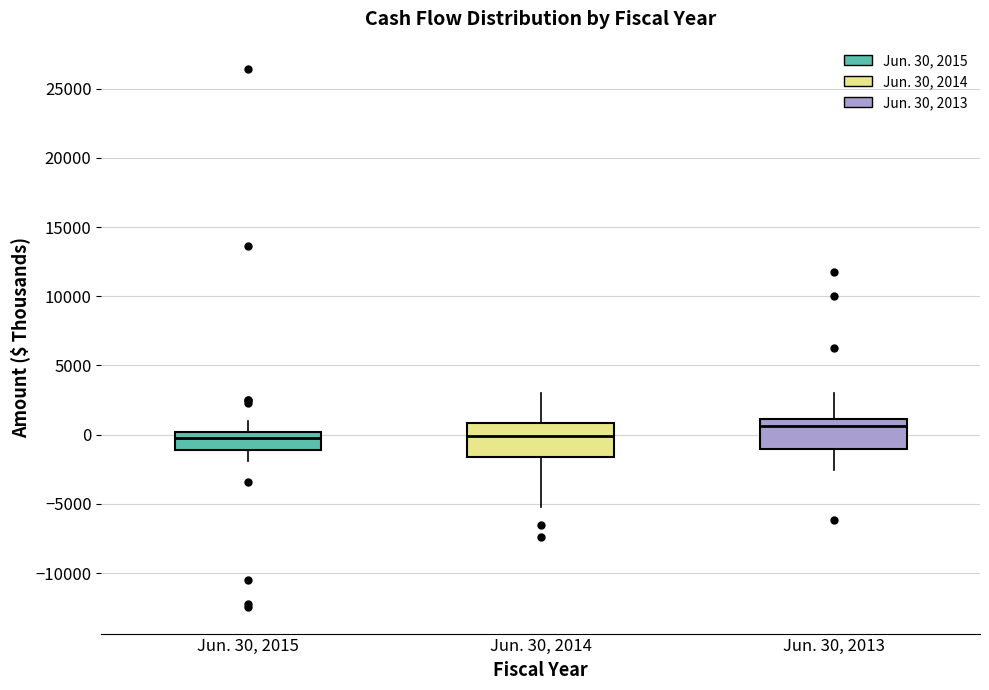

Where does the median line of the box for Jun. 30, 2014 sit on the y-axis? The values are not printed on the chart, so give them approximately, as read against the axis.

0